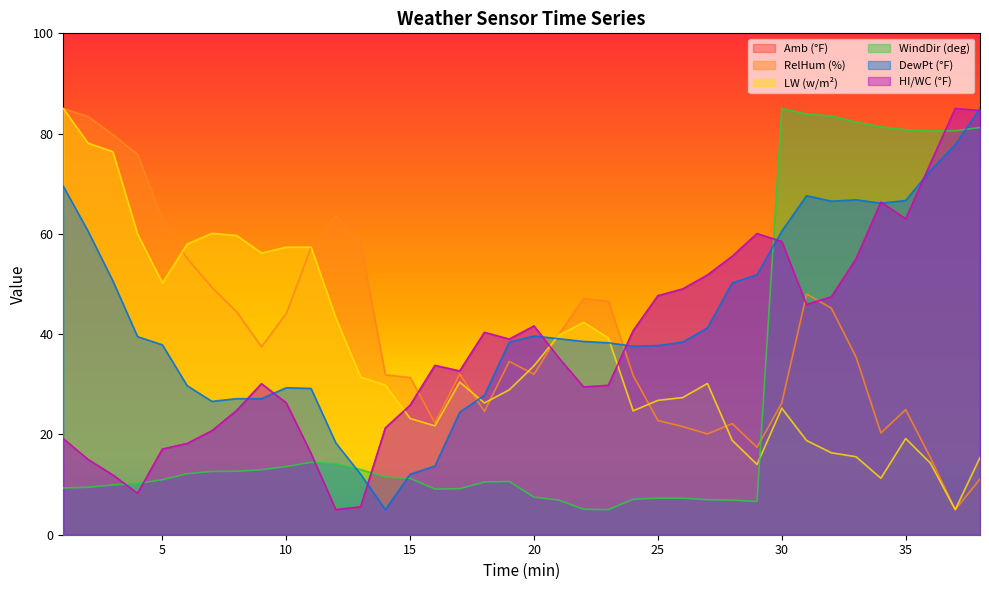

Which series has the largest total across all categories?

DewPt (°F)